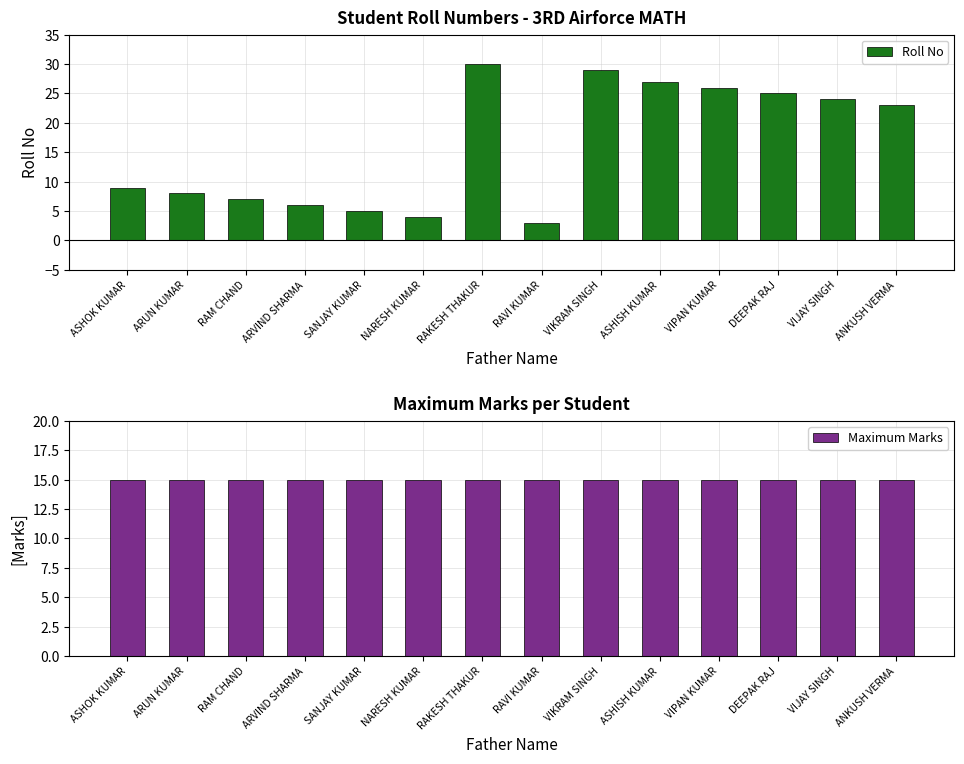

List the series in order of their overall mean, lowest first.

Maximum Marks, Roll No